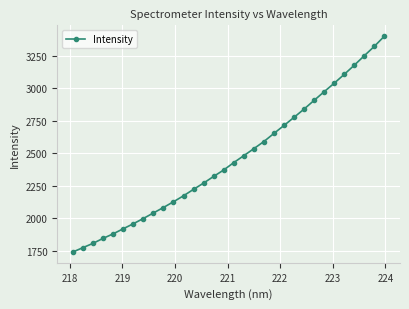

How many lines are shown in the chart?

1